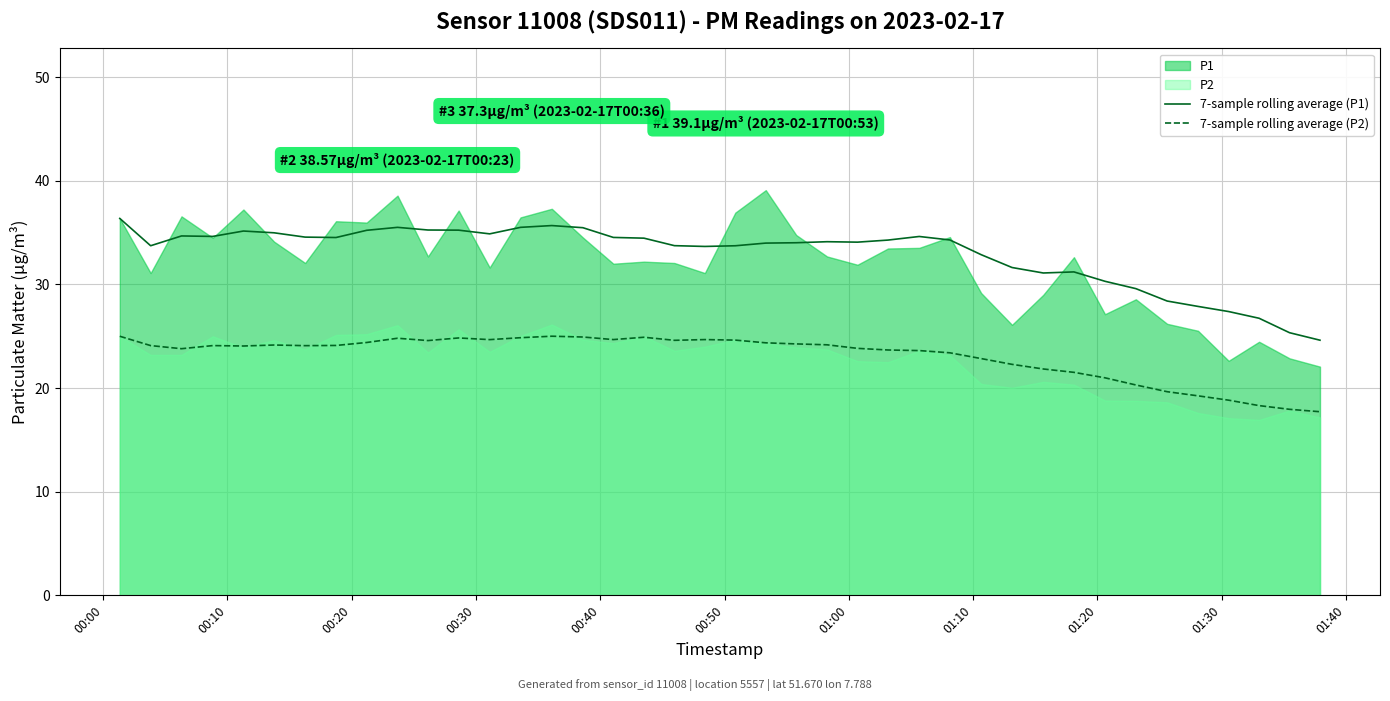

True or false: 7-sample rolling average (P1) and 7-sample rolling average (P2) cross at least once.

False